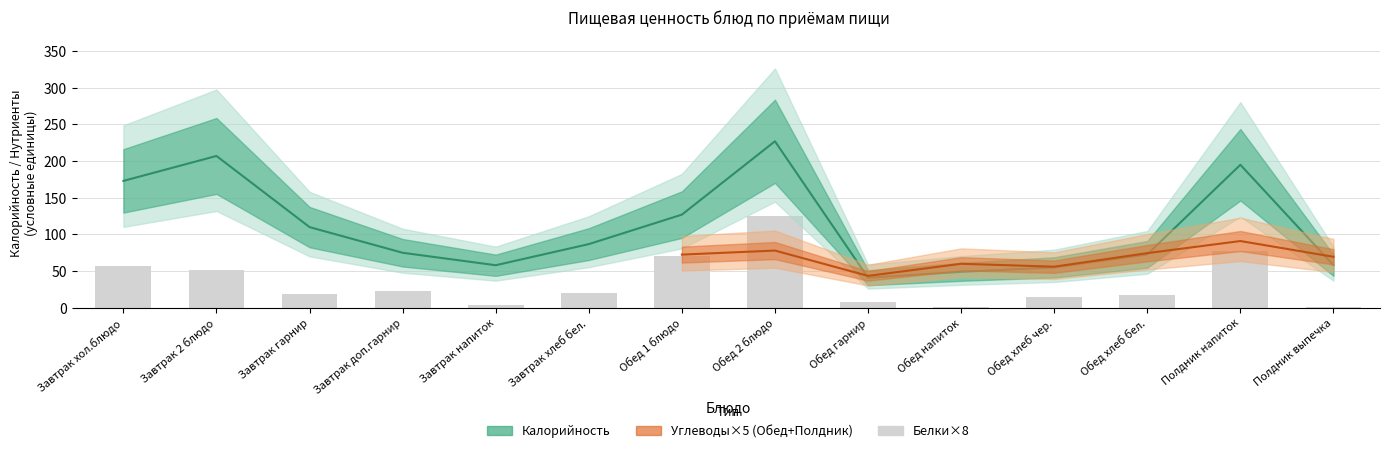

Reading left to right, what are all the values shown in this chart?

57.6	51.2	18.4	22.4	4.0	20.0	70.4	124.8	7.2	1.6	15.2	16.8	77.6	1.6